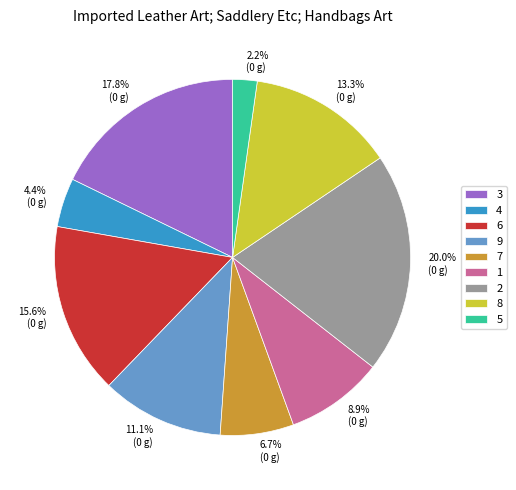

Is it true that 5 is 2% of the pie?

True